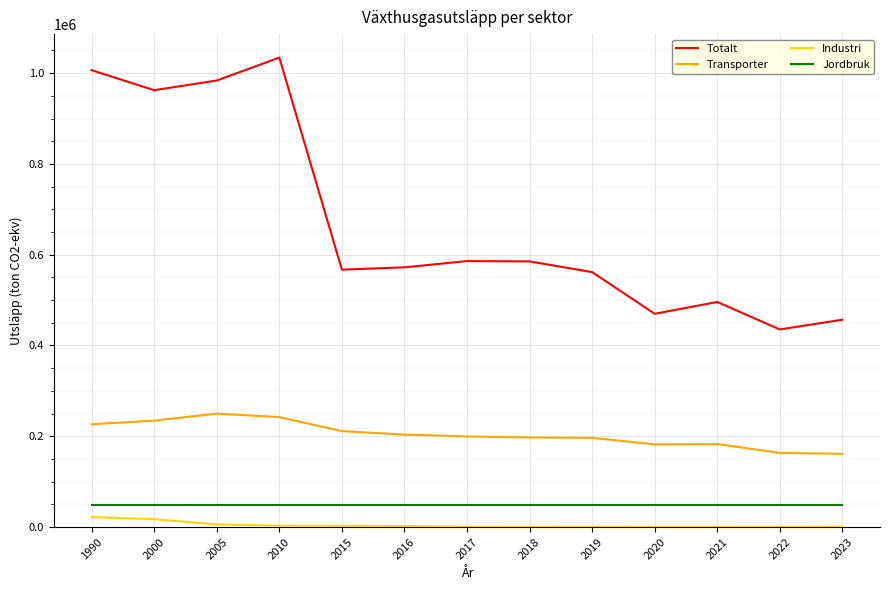

Which series has the largest total across all categories?

Totalt